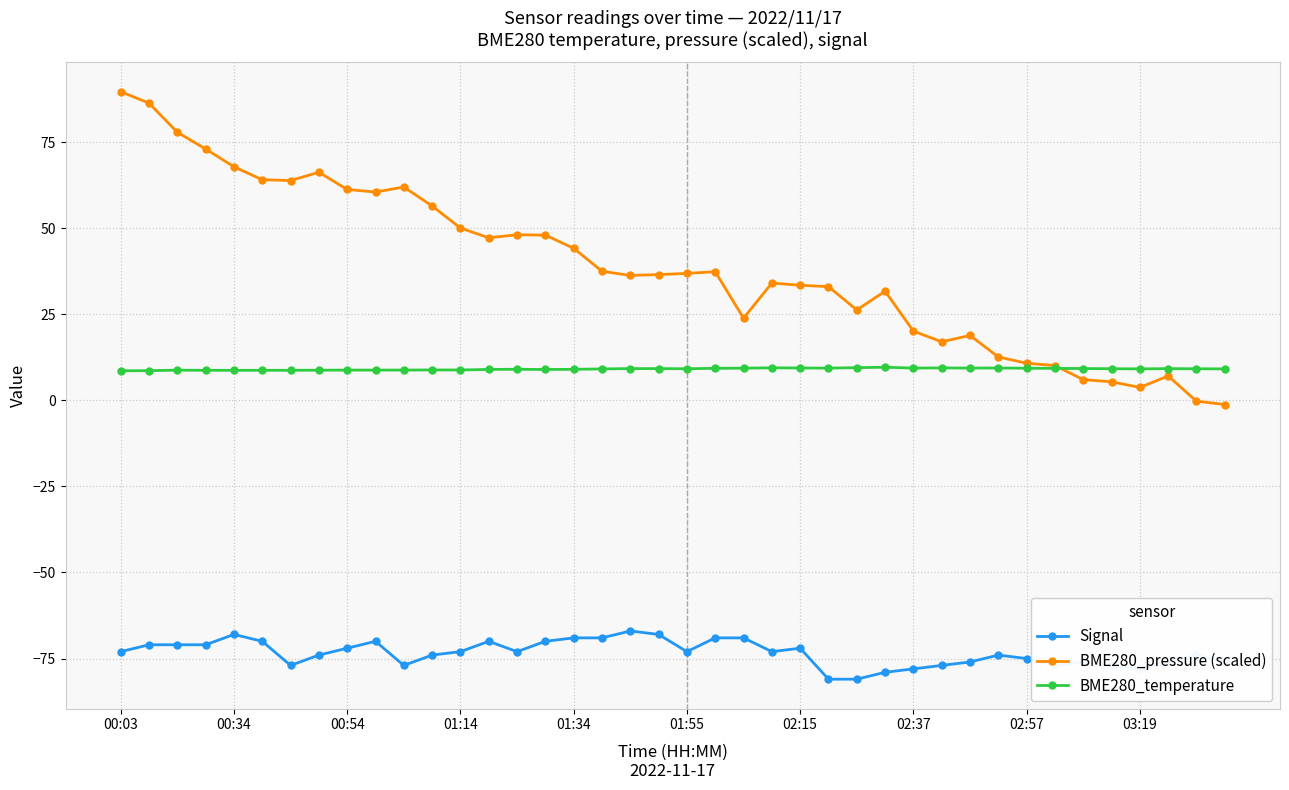

True or false: BME280_temperature and Signal cross at least once.

False